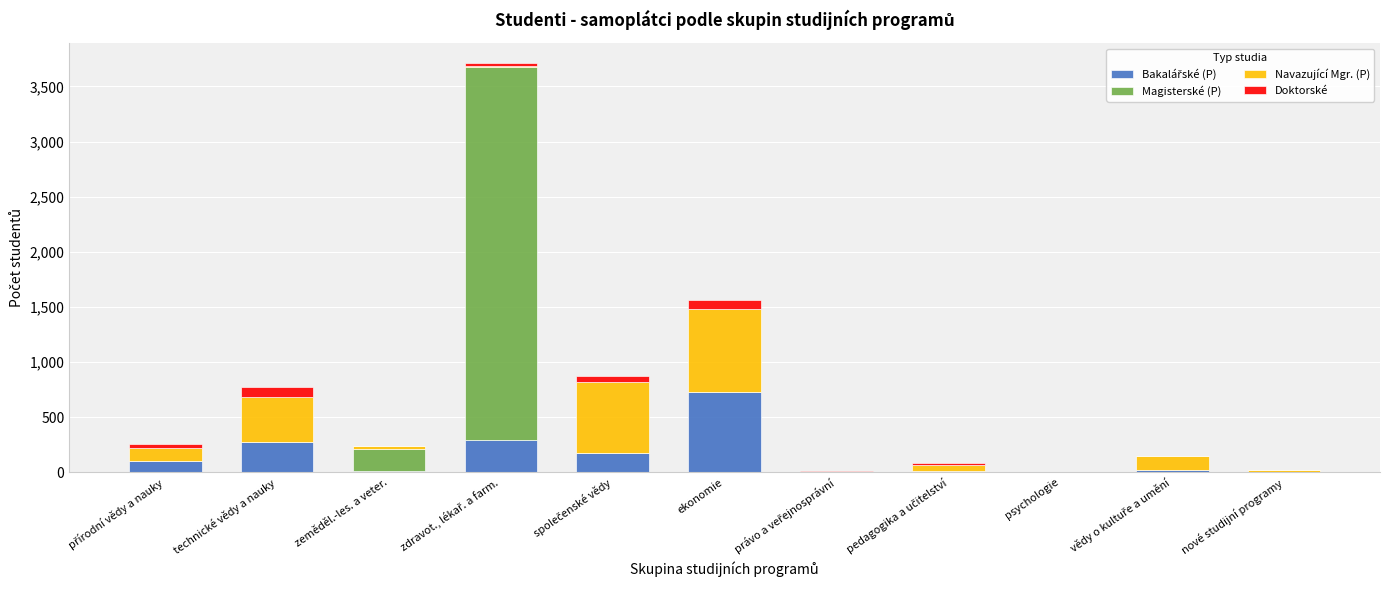

What is the total value across all series at ekonomie?

1559